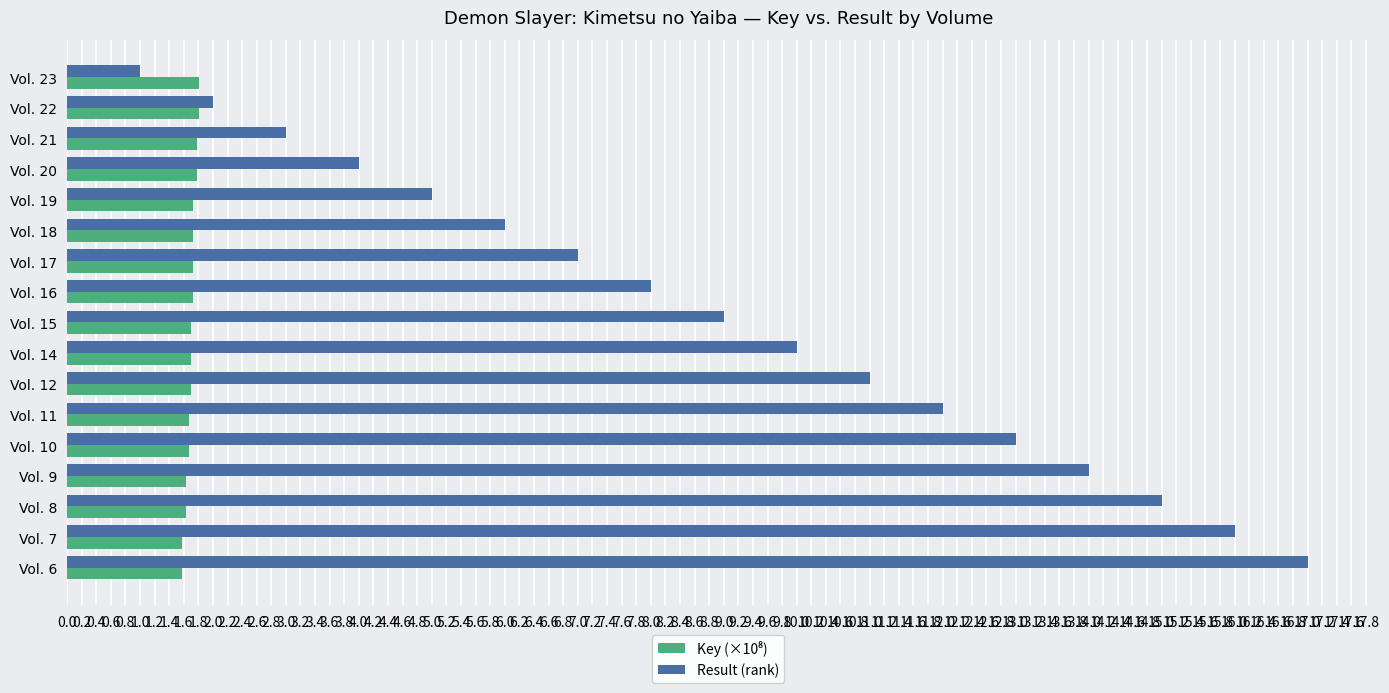

What is the difference between the maximum and minimum values in the Result (rank) series?

16.0